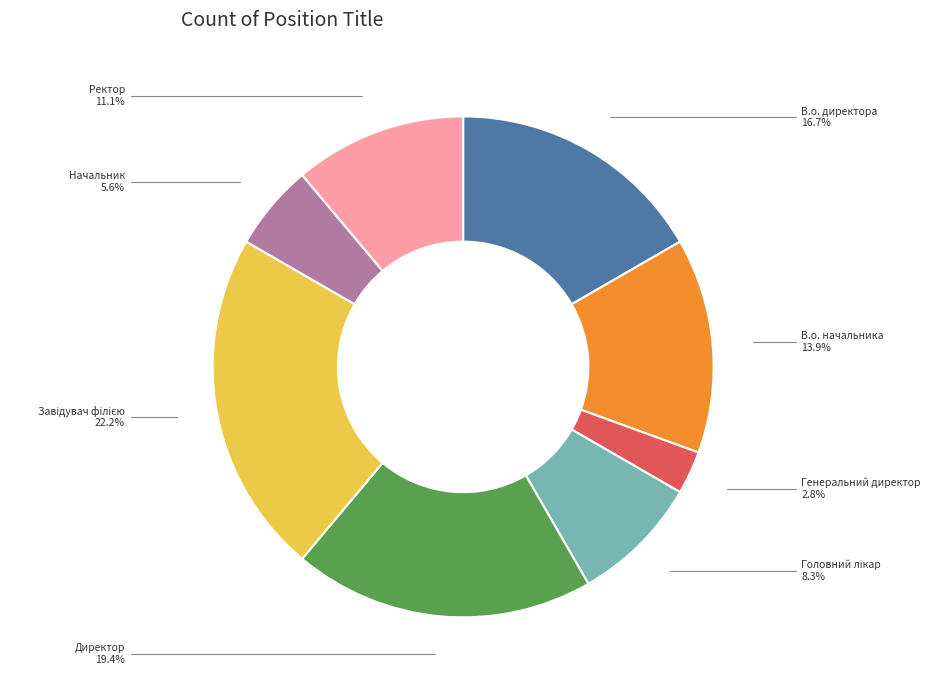

Does any single category account for the majority?

No